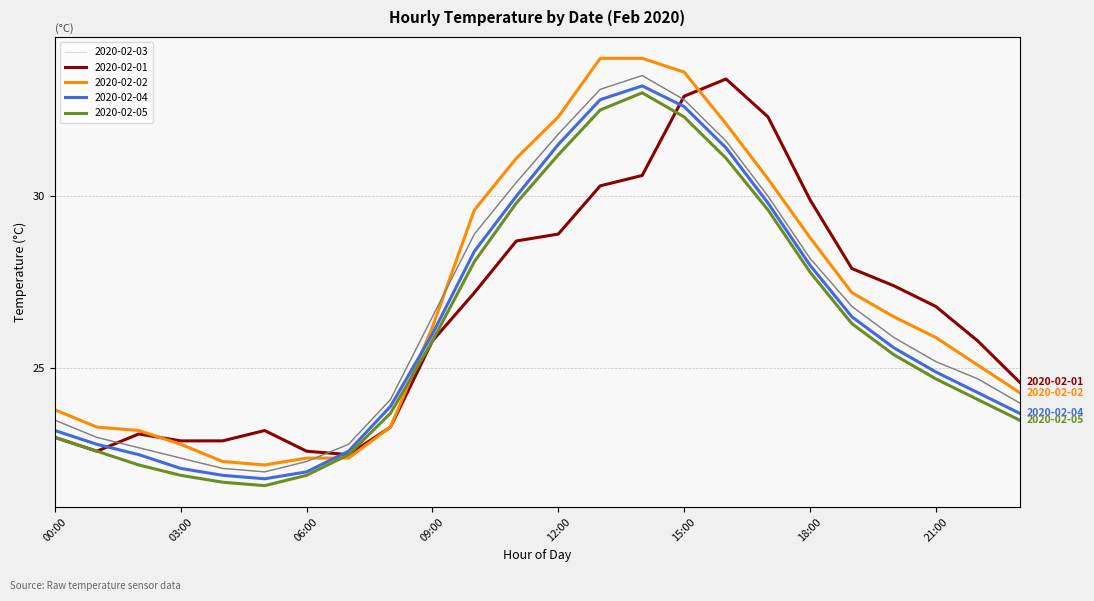

Which series has the widest spread of values?

2020-02-02